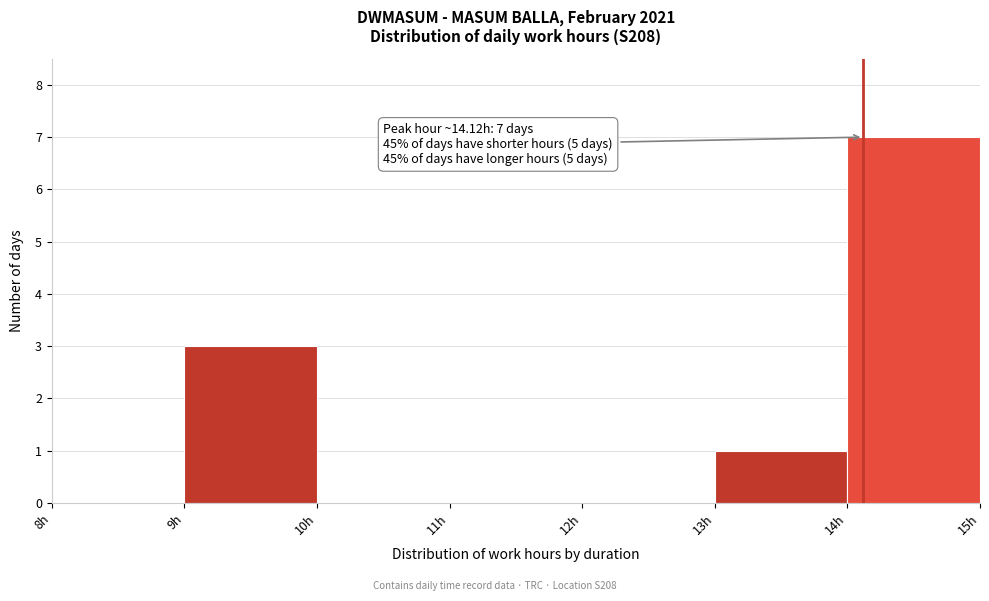

Which range on the x-axis has the tallest bar?

14 to 15